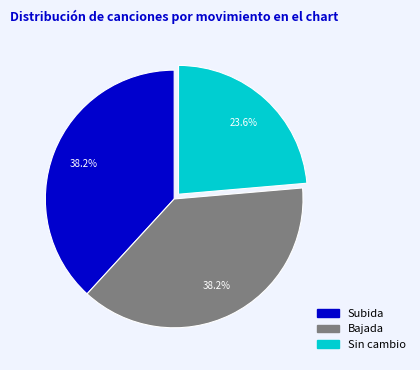

To the nearest percent, what is the average slice percentage?

33%